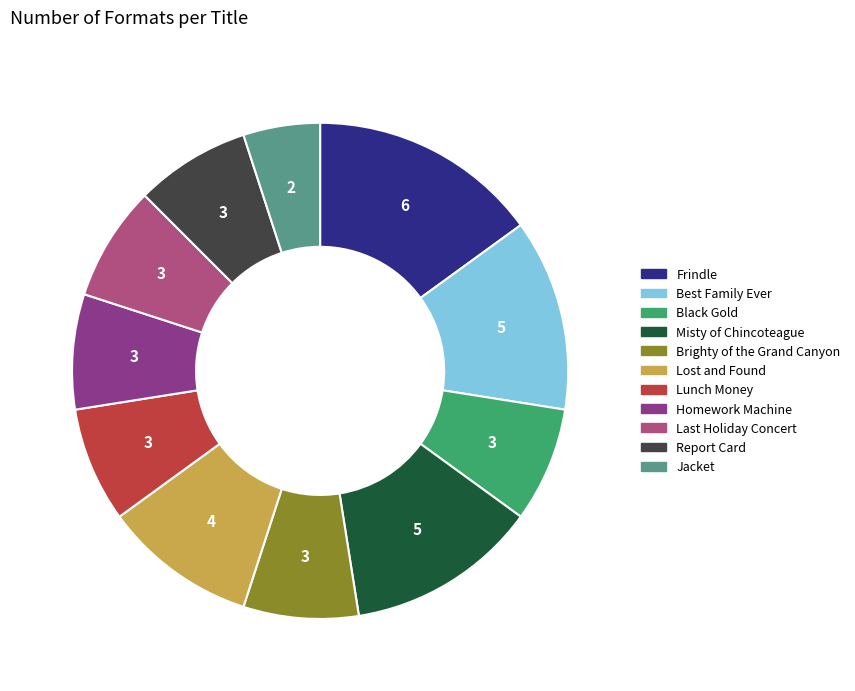

What is the smallest slice in the pie chart?

Jacket